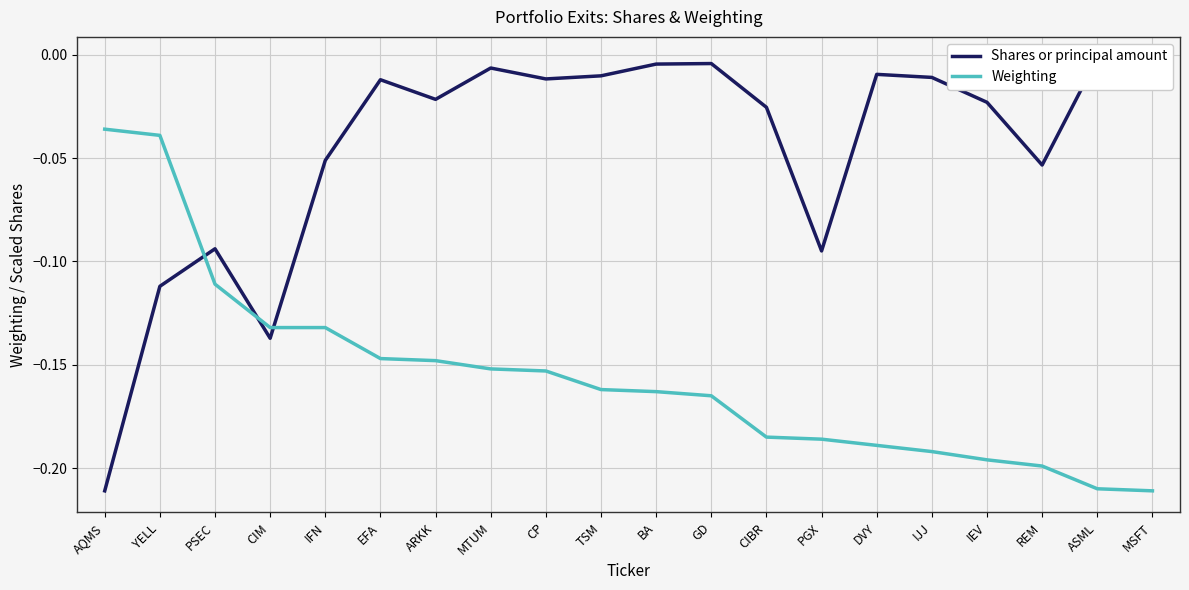

What is the sum of all Shares or principal amount values?

-0.9